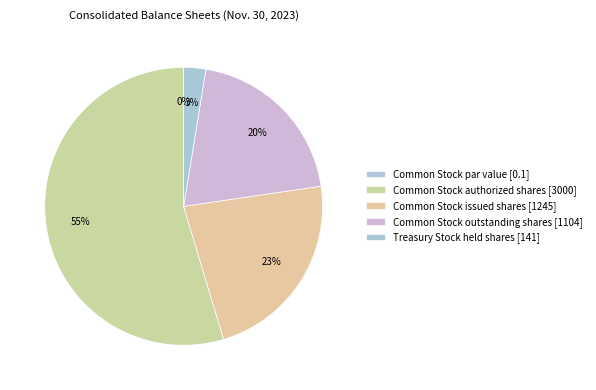

To the nearest percent, what portion does Common Stock outstanding shares represent?

20%